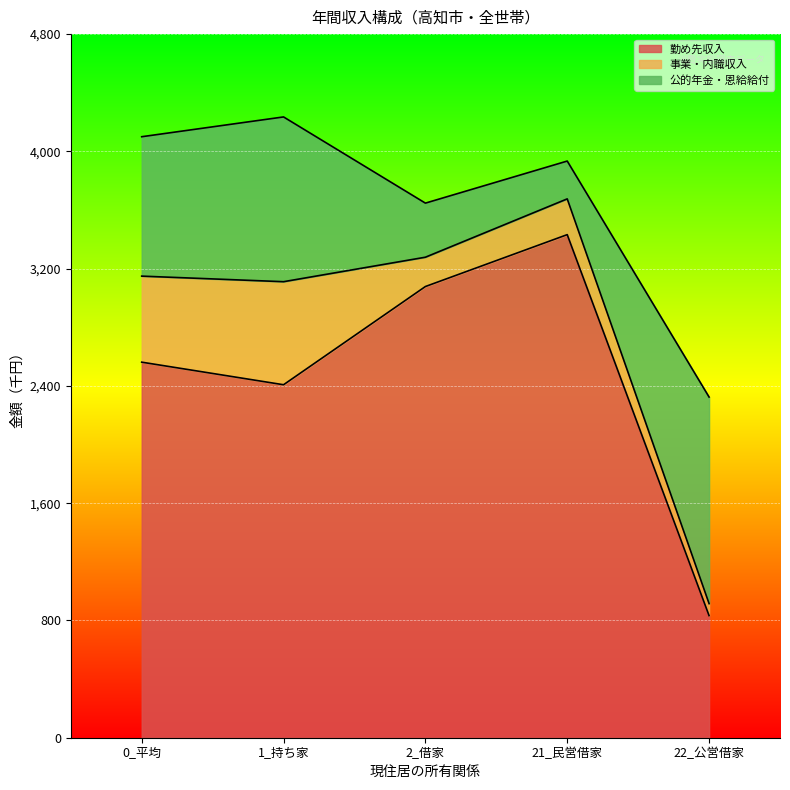

What is the difference between the highest and lowest values at 1_持ち家?

1705